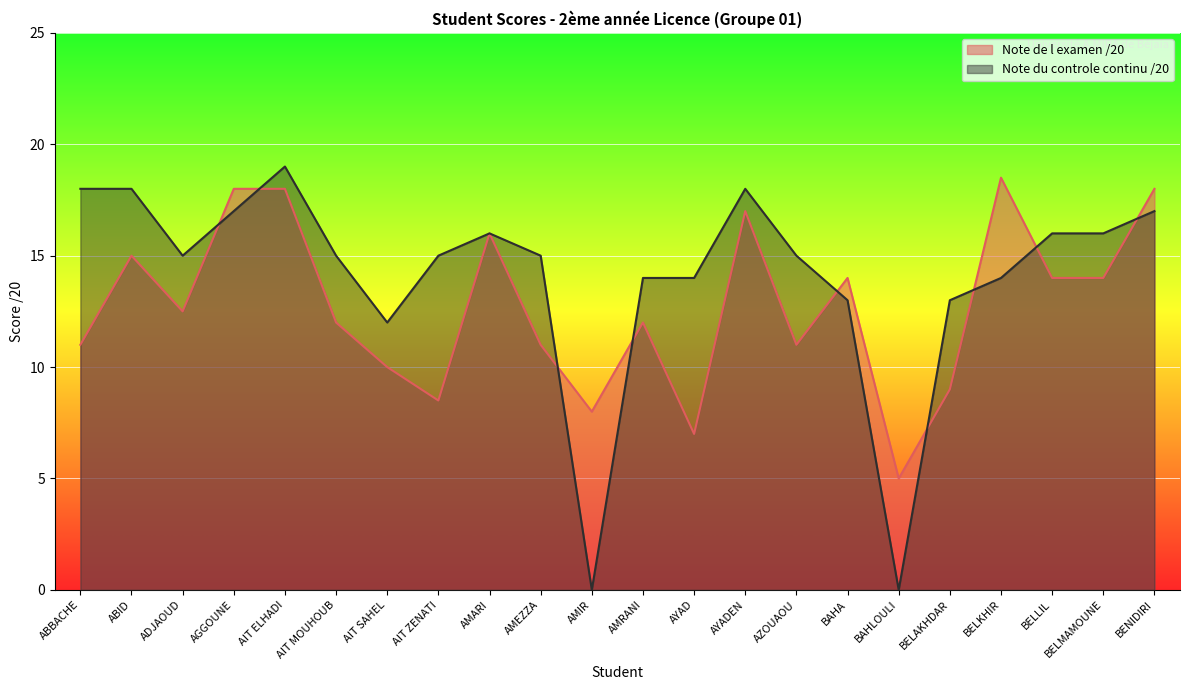

Is it true that Note du controle continu /20 equals 18.0 at ABID?

True